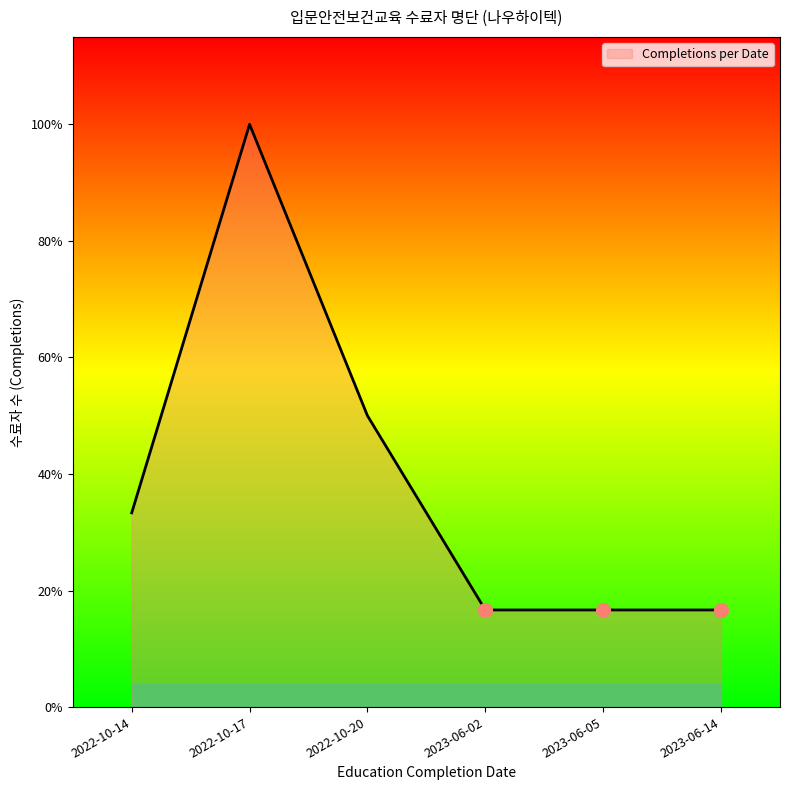

Is it true that the value at 2022-10-17 is 3?

False